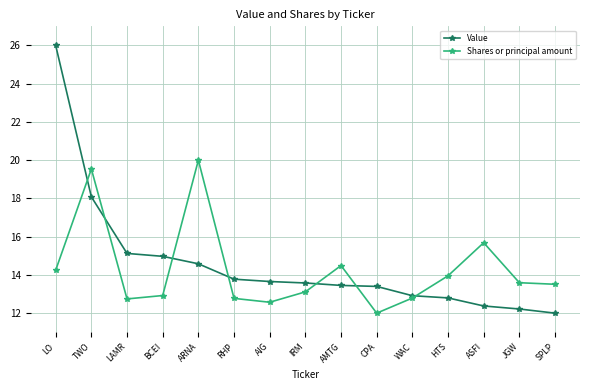

Where do Shares or principal amount and Value first cross each other?

LO and TWO